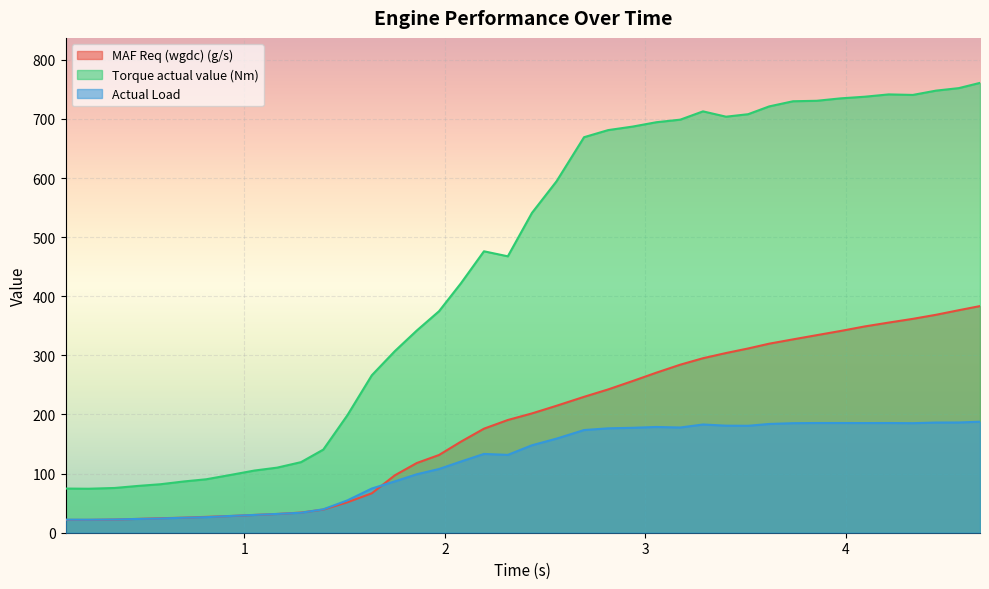

What is the value of the Torque actual value (Nm) point at the 1st from the left?

74.7